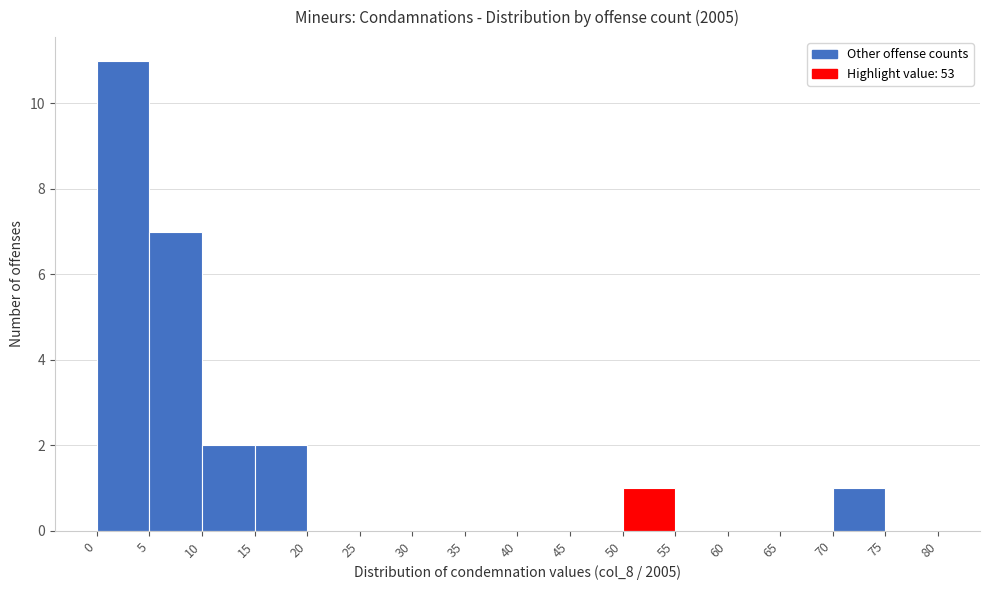

Reading left to right, transcribe this chart: for each bar, give the range it covers on the x-axis and its height. The values are not printed on the chart, so give them approximately, as read against the axis.

0 to 5: 11
5 to 10: 7
10 to 15: 2
15 to 20: 2
20 to 25: 0
25 to 30: 0
30 to 35: 0
35 to 40: 0
40 to 45: 0
45 to 50: 0
50 to 55: 1
55 to 60: 0
60 to 65: 0
65 to 70: 0
70 to 75: 1
75 to 80: 0